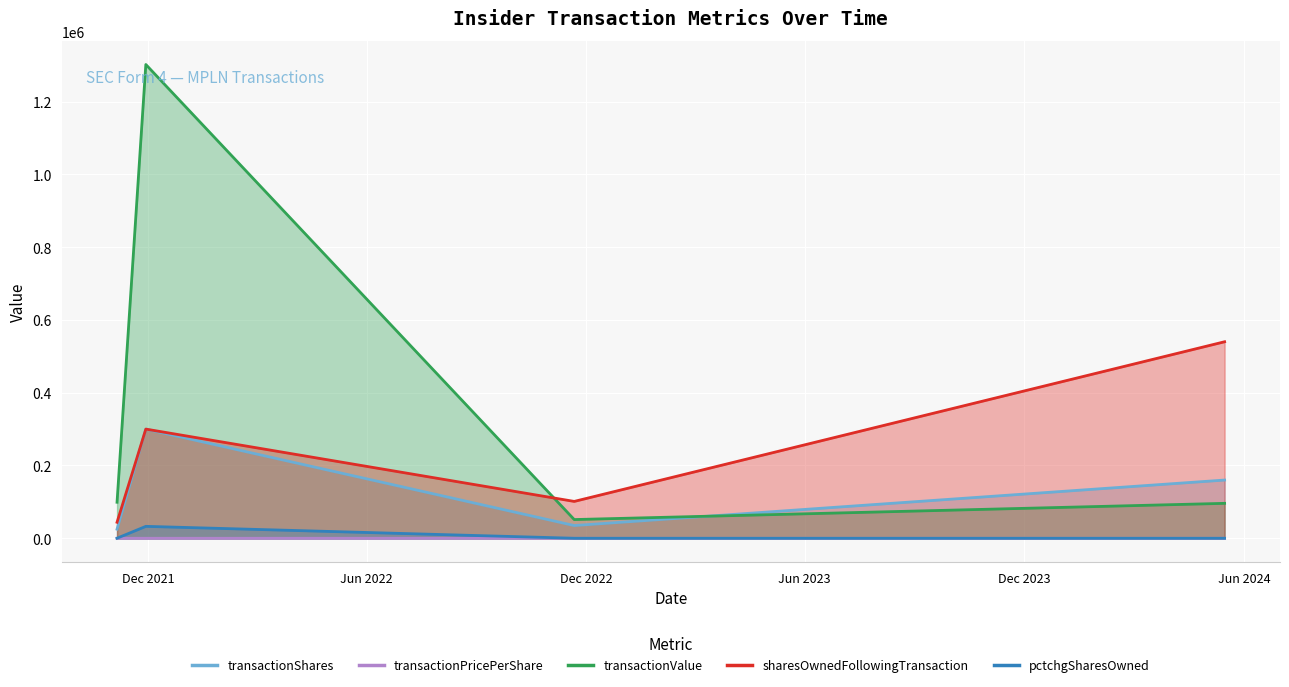

At which category is the sum across all series the highest?

2021-11-29